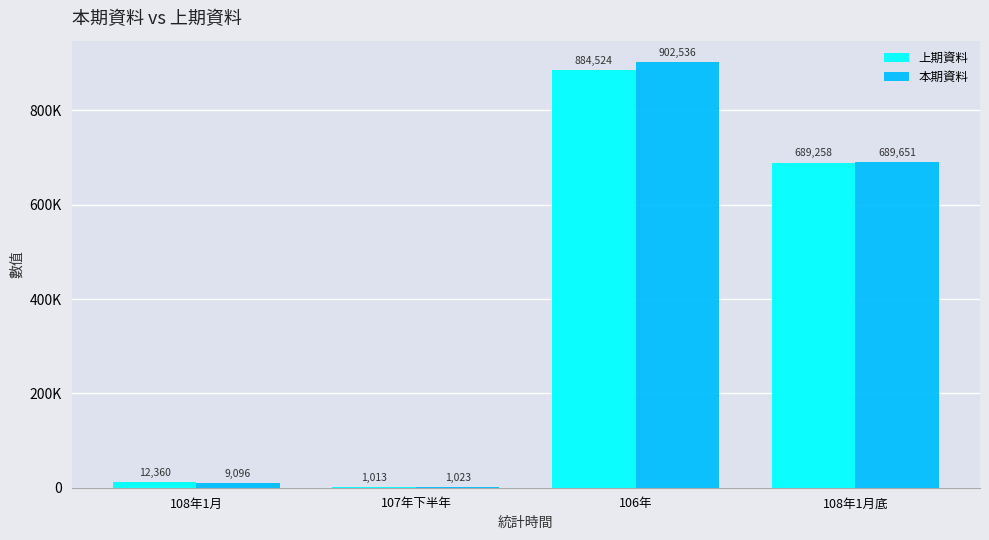

What is the difference between the highest and lowest values at 107年下半年?

10.0